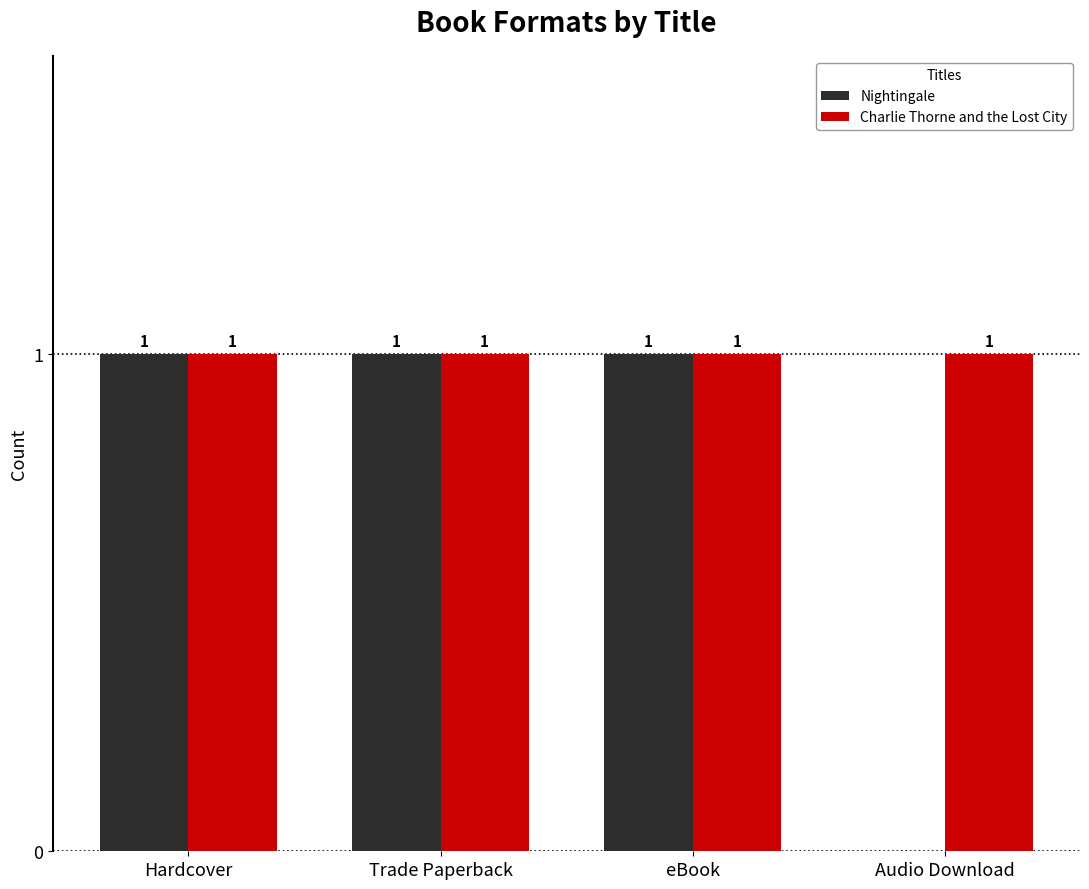

Which series has the largest total across all categories?

Charlie Thorne and the Lost City